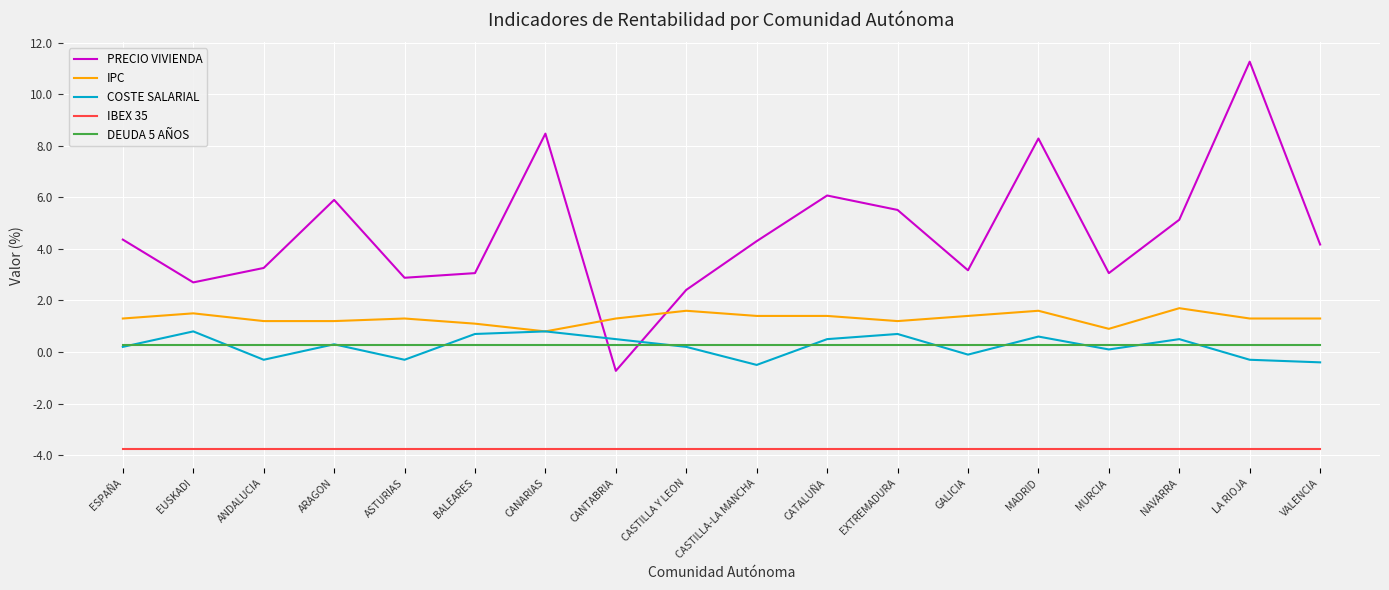

How many series are shown in this chart?

5